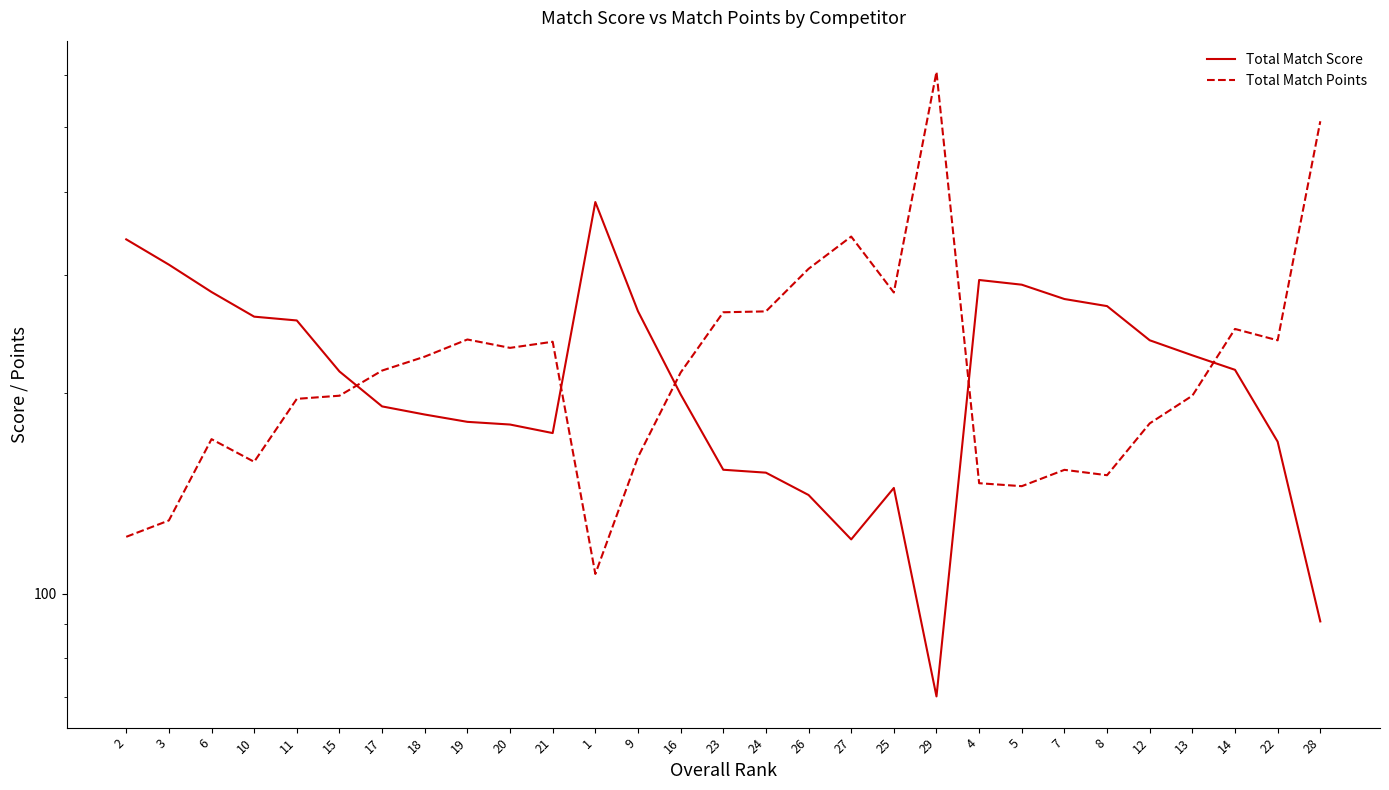

What is the lowest value of the Total Match Score series?

70.2